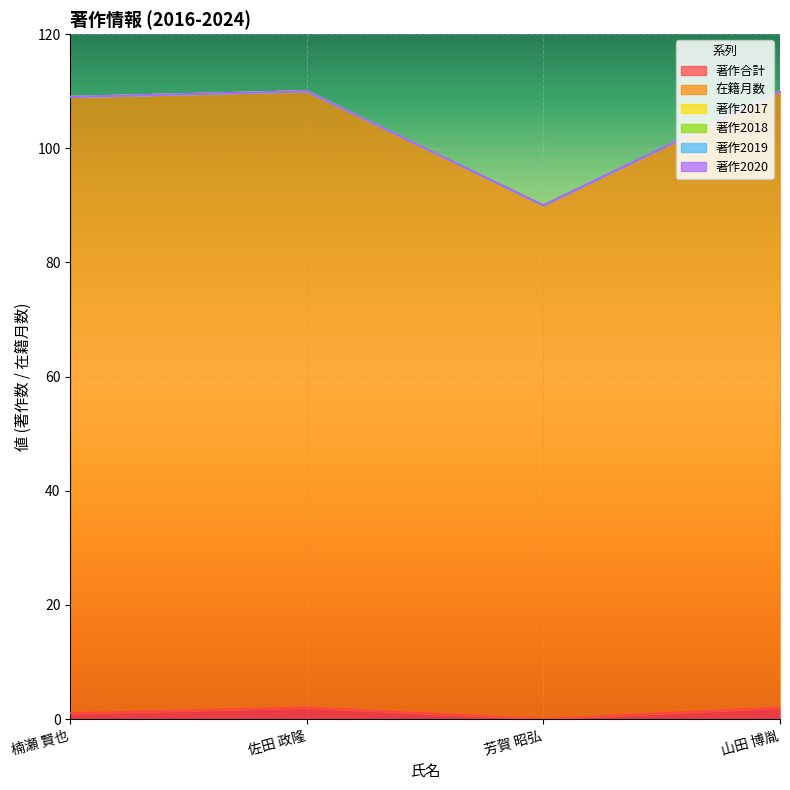

How many interior local valleys does the 在籍月数 series have?

1